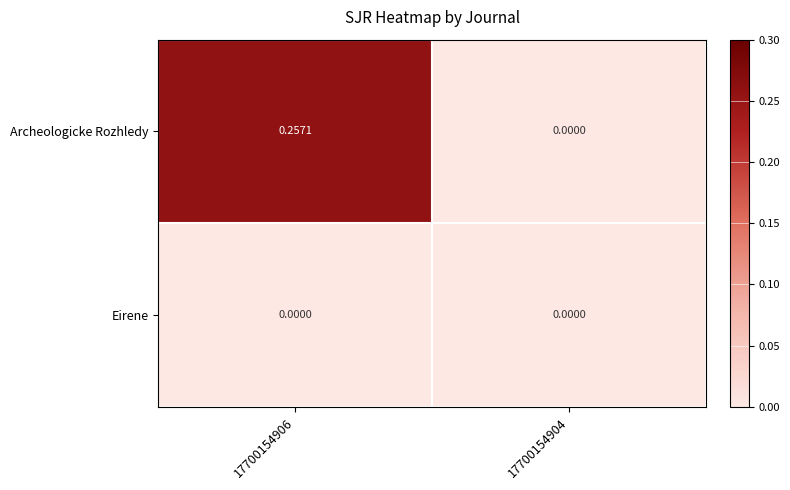

Which series has the largest total across all categories?

Archeologicke Rozhledy